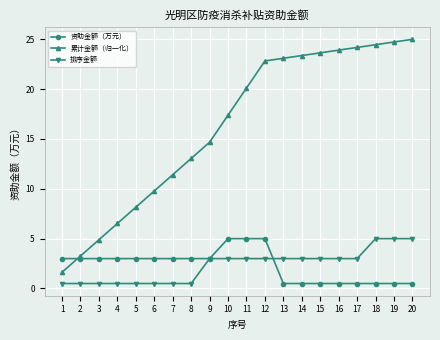

At 11, list the series in order from largest to smallest.

累计金额（归一化）, 资助金额（万元）, 排序金额